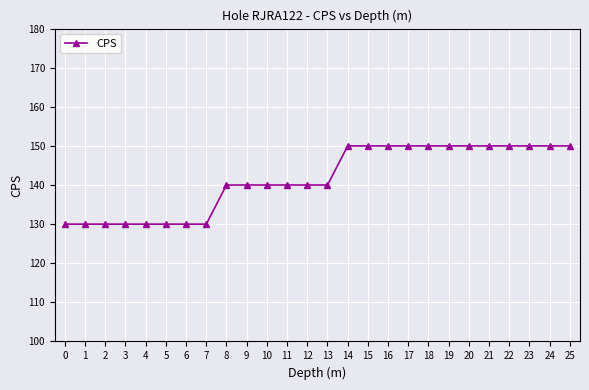

What is the sum of the values at 24 and 12?

290